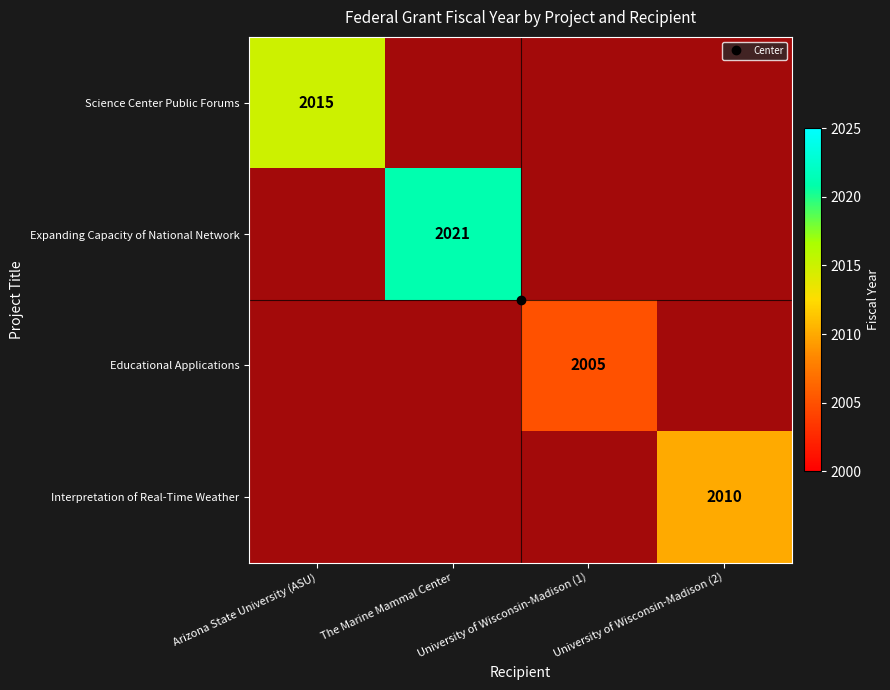

How many data points does each series have?

4